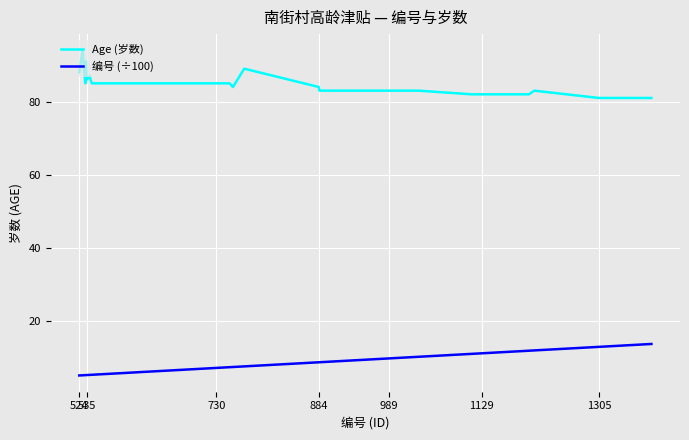

Rank the series by their maximum value, from lowest to highest.

编号 (÷100), Age (岁数)